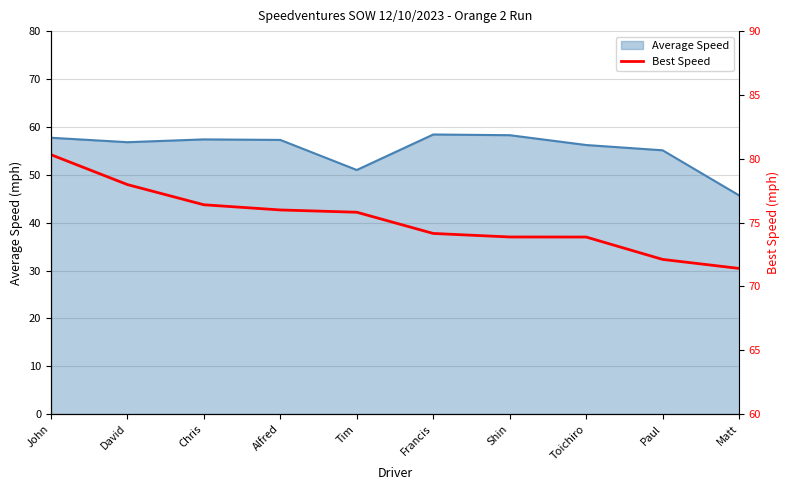

What is the label of the 6th point from the left?

Francis